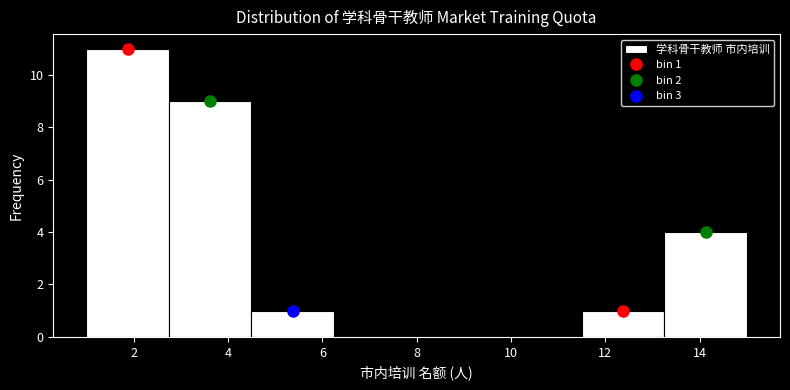

Over which range of the x-axis is the bar tallest?

1.00 to 2.75